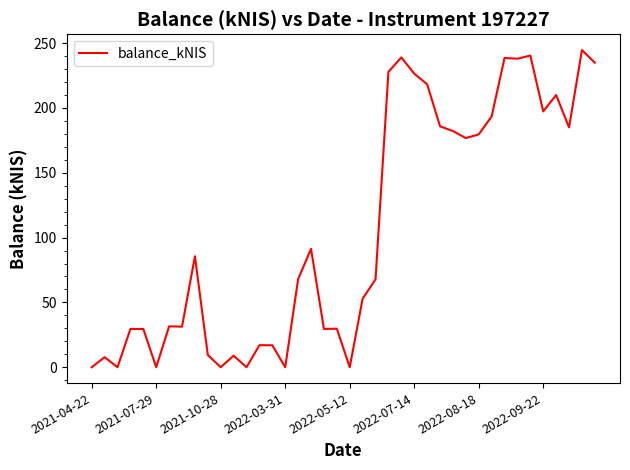

What is the difference between the maximum and minimum values?

244.7